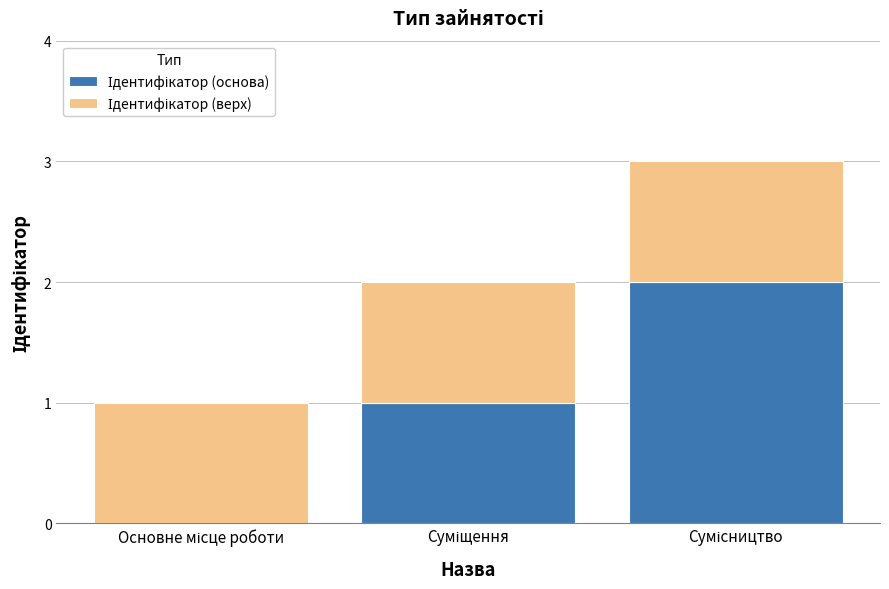

What is the difference between the maximum and minimum values in the Ідентифікатор (основа) series?

2